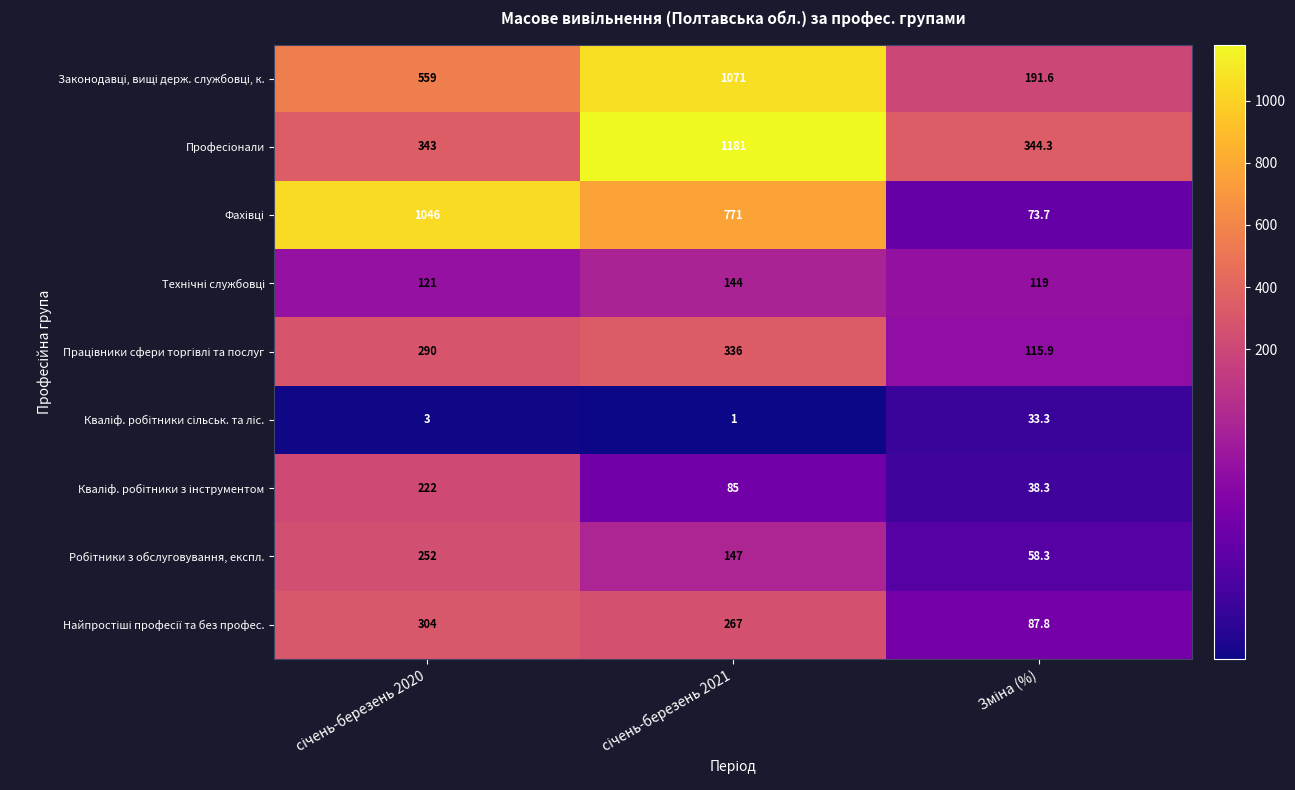

What is the greatest value displayed?

1181.0